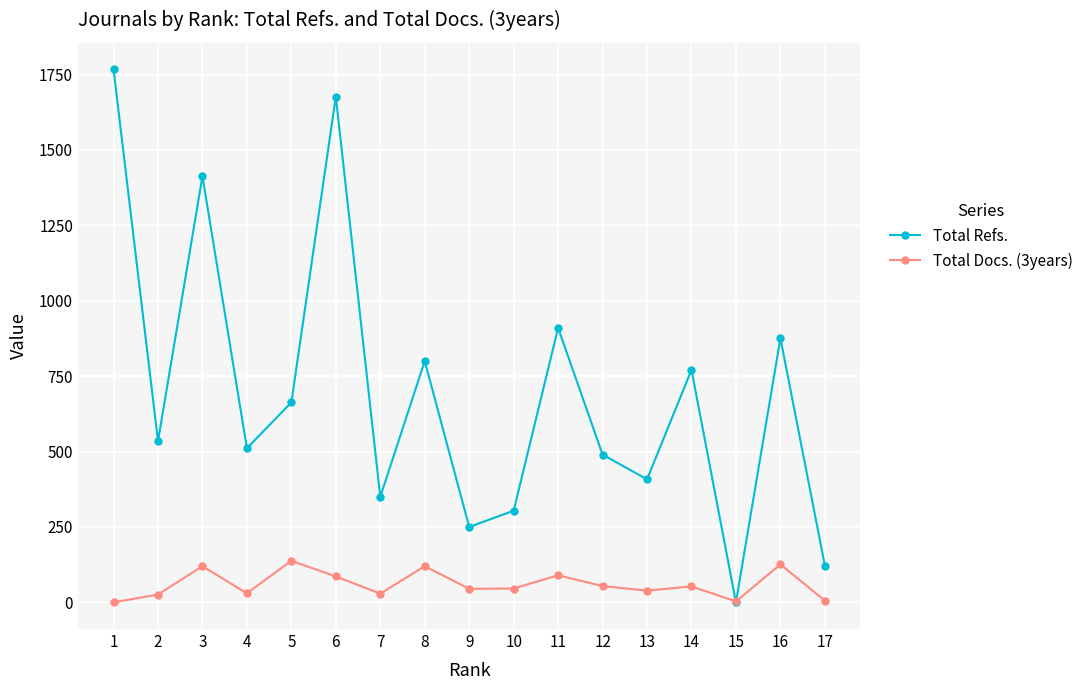

What is the difference between the maximum and second lowest values in the Total Docs. (3years) series?

135